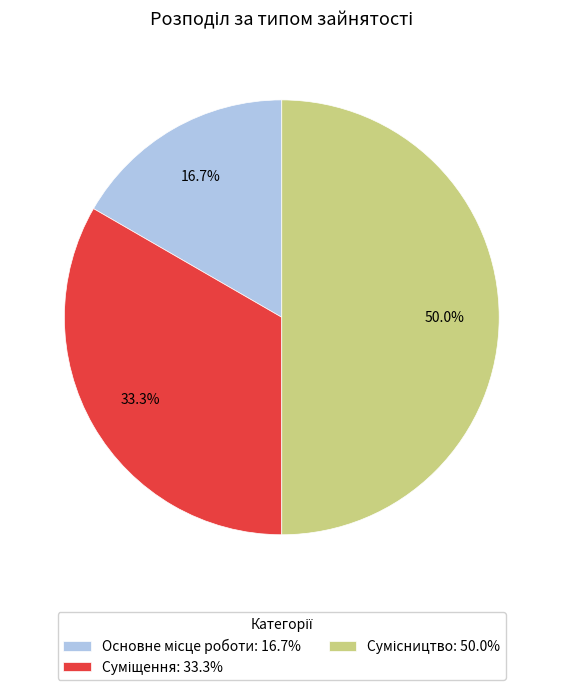

To the nearest percent, what is the difference between the largest and smallest slice percentages?

33%